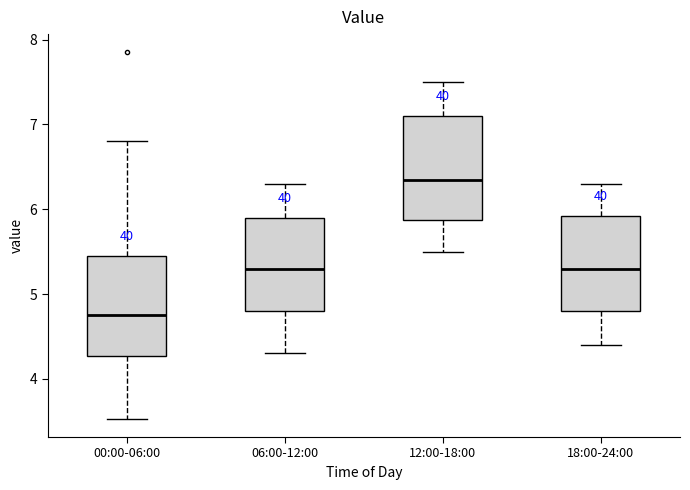

Reading left to right, read every box against the y-axis: the position of its median line, the range the box covers, and the ends of its whiskers. The values are not printed on the chart, so give them approximately, as read against the axis.

00:00-06:00: median 4.8, box 4.3 to 5.4, whiskers 3.5 to 6.8
06:00-12:00: median 5.3, box 4.8 to 5.9, whiskers 4.3 to 6.3
12:00-18:00: median 6.4, box 5.9 to 7.1, whiskers 5.5 to 7.5
18:00-24:00: median 5.3, box 4.8 to 5.9, whiskers 4.4 to 6.3